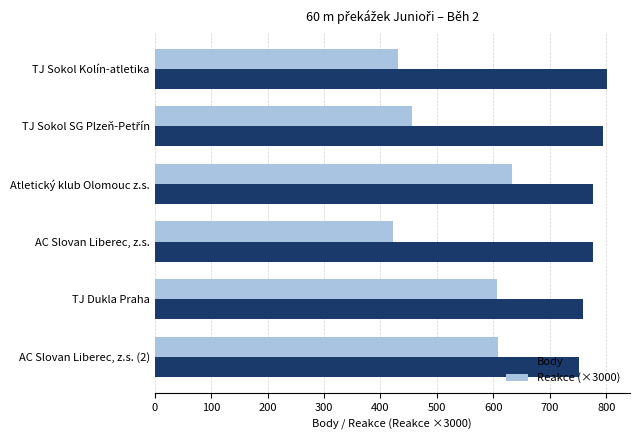

The Body series shows 759.0 at TJ Dukla Praha. True or false?

True